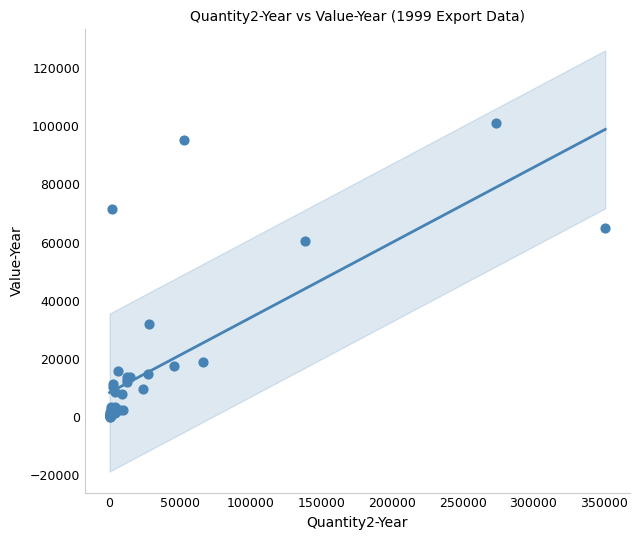

What Y value in the scatter plot is closest to 50721?

60555